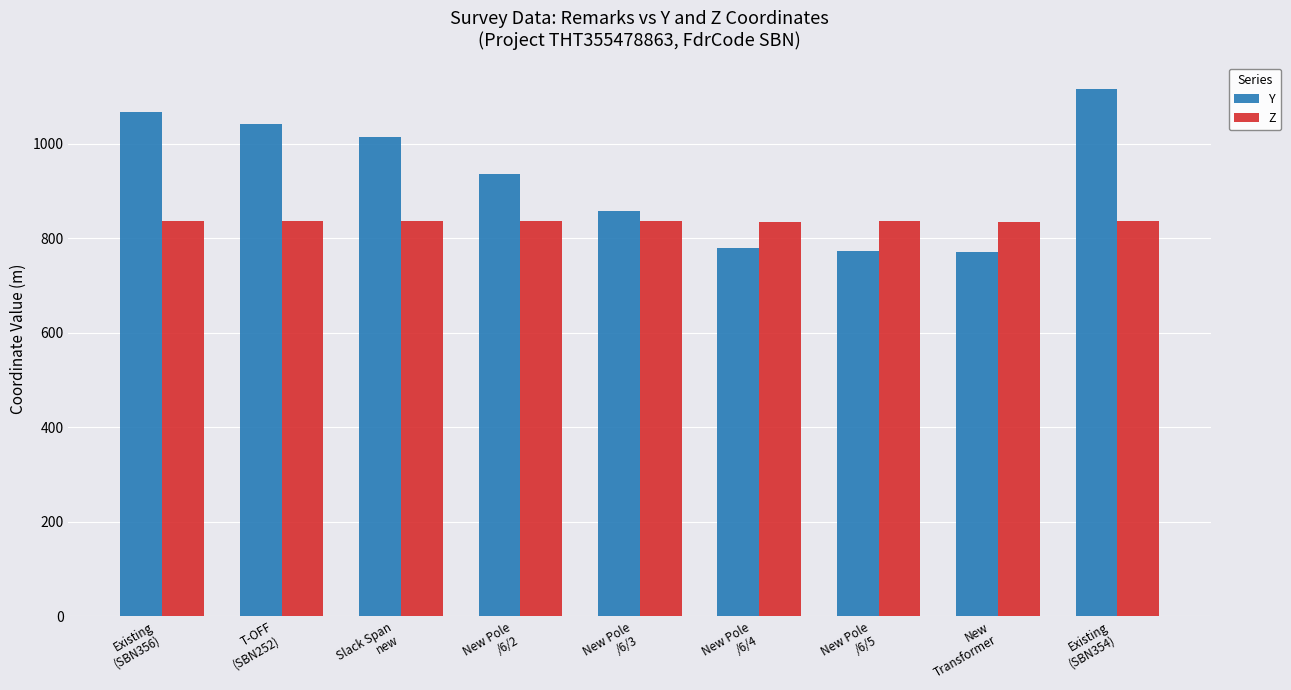

What is the difference between the maximum and minimum values in the Y series?

346.3